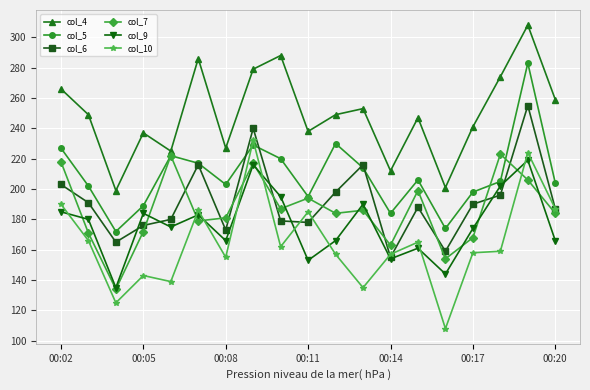

True or false: col_5 has more than 0 interior local peaks.

True